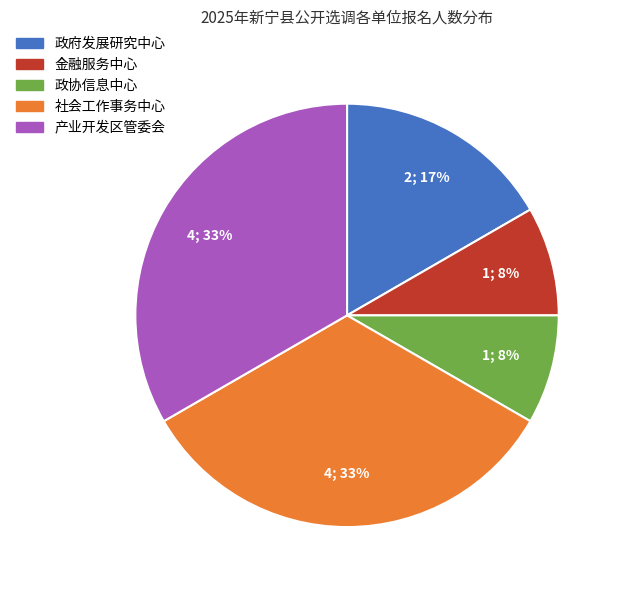

To the nearest percent, what is the difference between the largest and smallest slice percentages?

25%